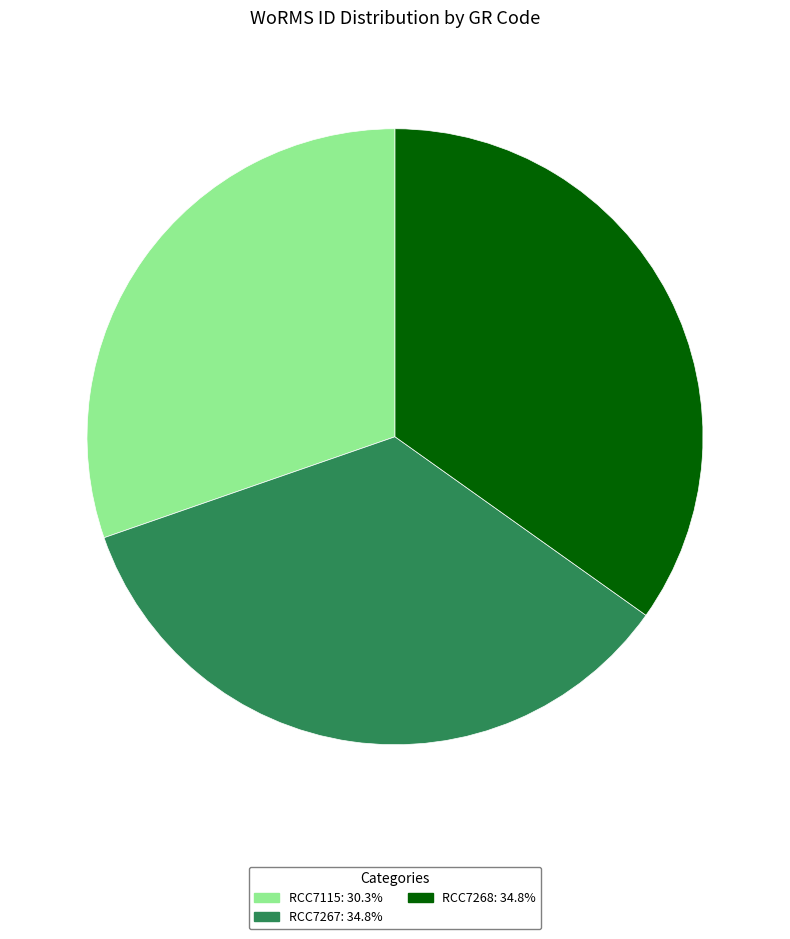

What is the smallest slice in the pie chart?

RCC7115